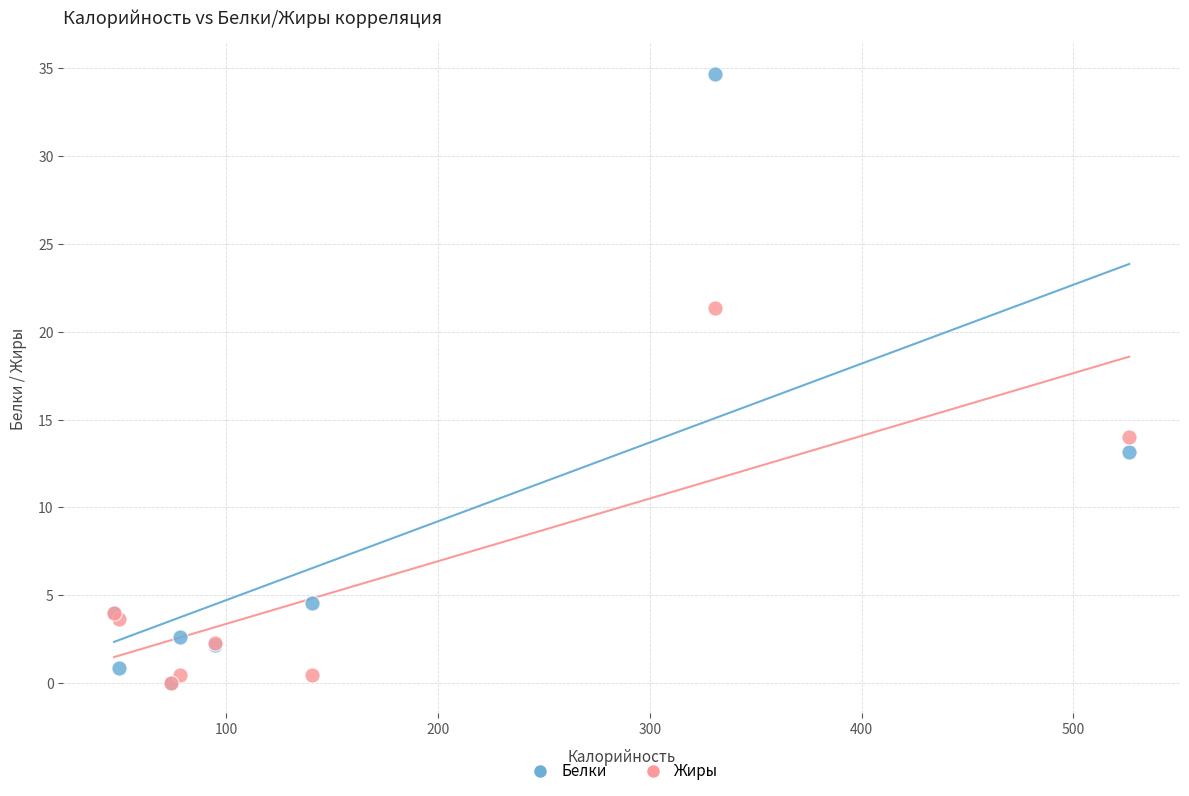

Which series has the widest spread of Y values?

Белки